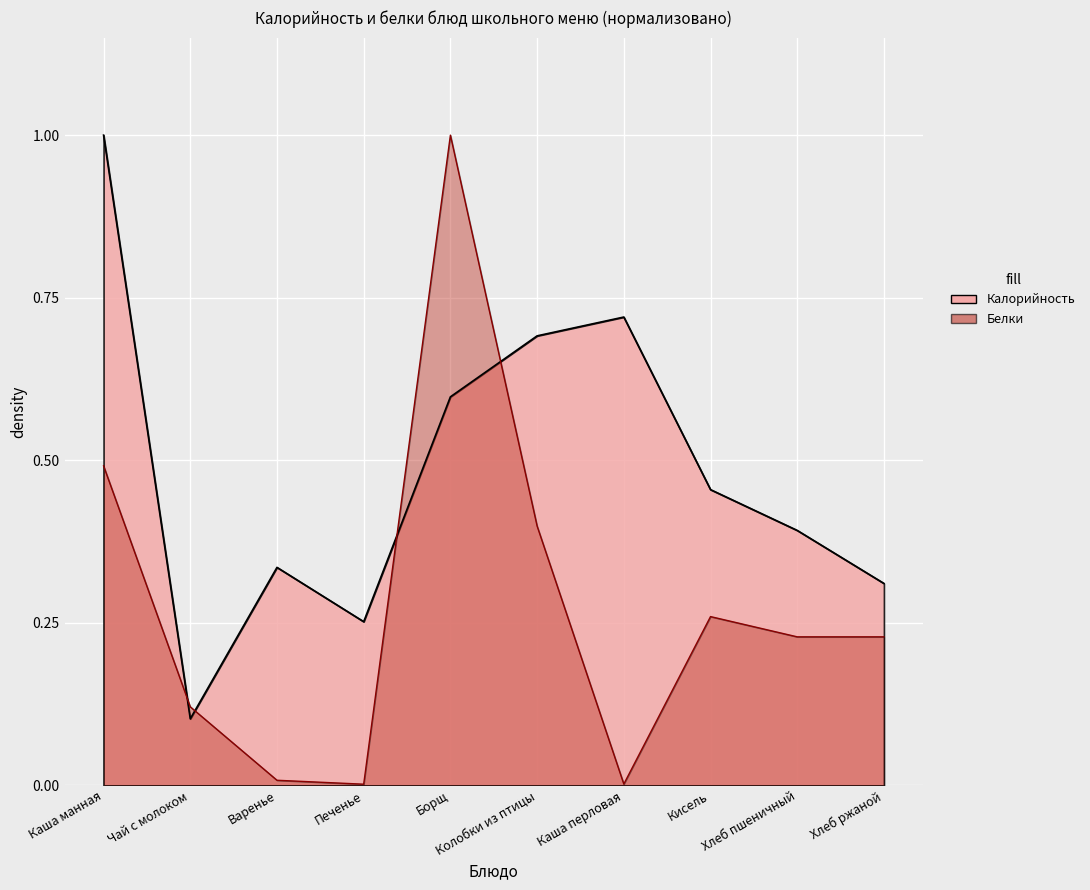

What is the greatest value displayed?

1.0